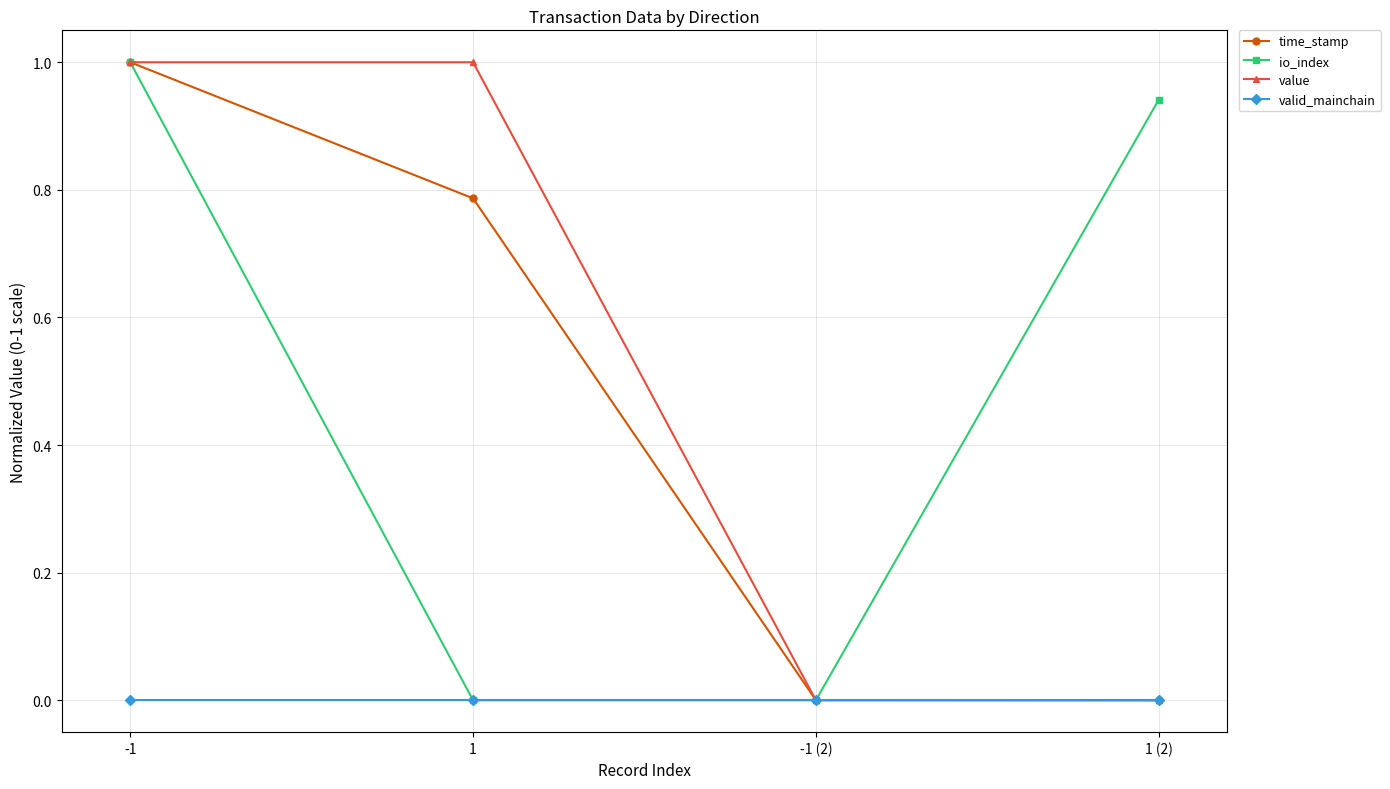

How many categories are shown in the chart?

4